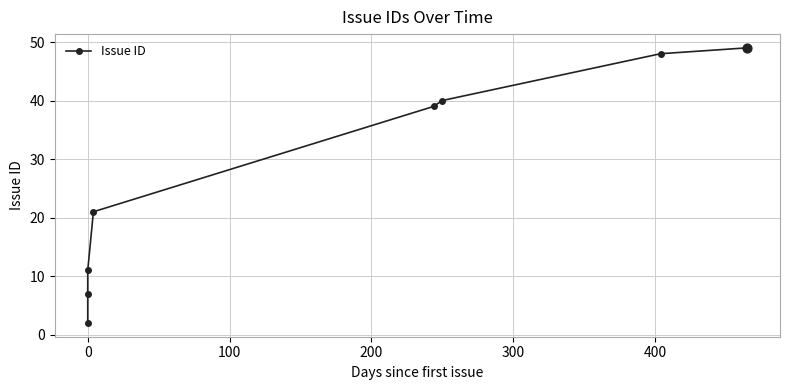

What is the change in value from −100 to 100?

+9